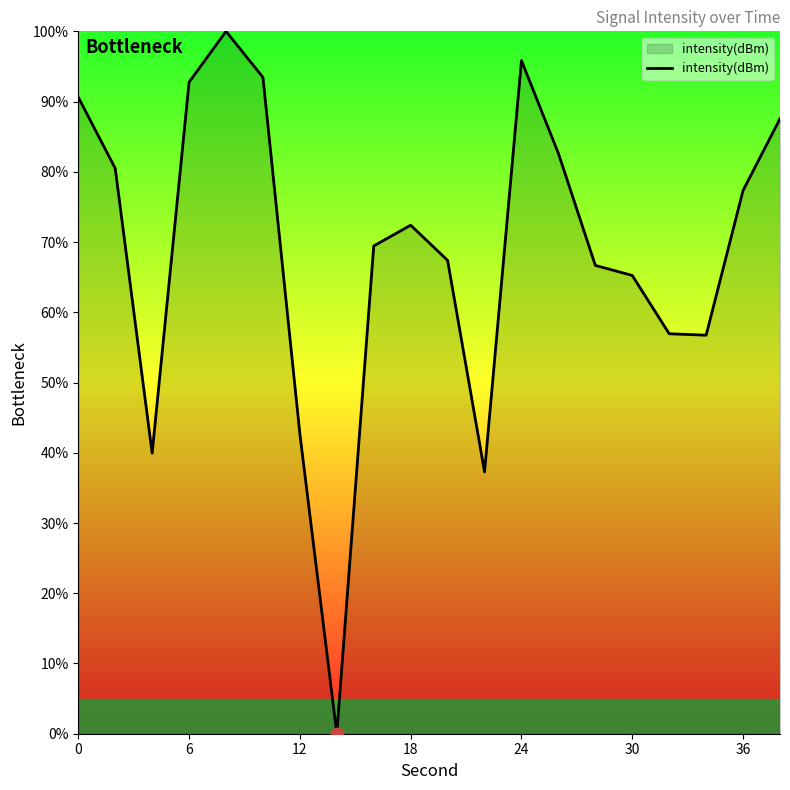

What is the maximum value shown in the chart?

100.0